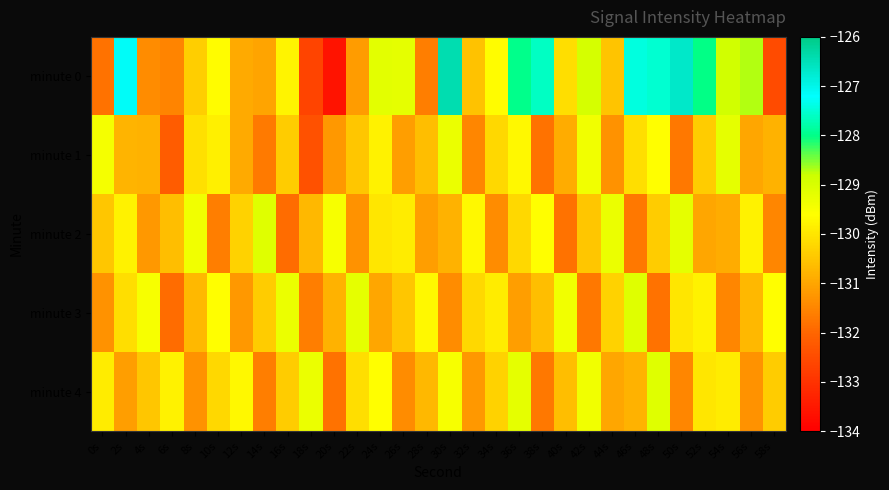

What is the difference between the highest and lowest values at 32s?

1.8